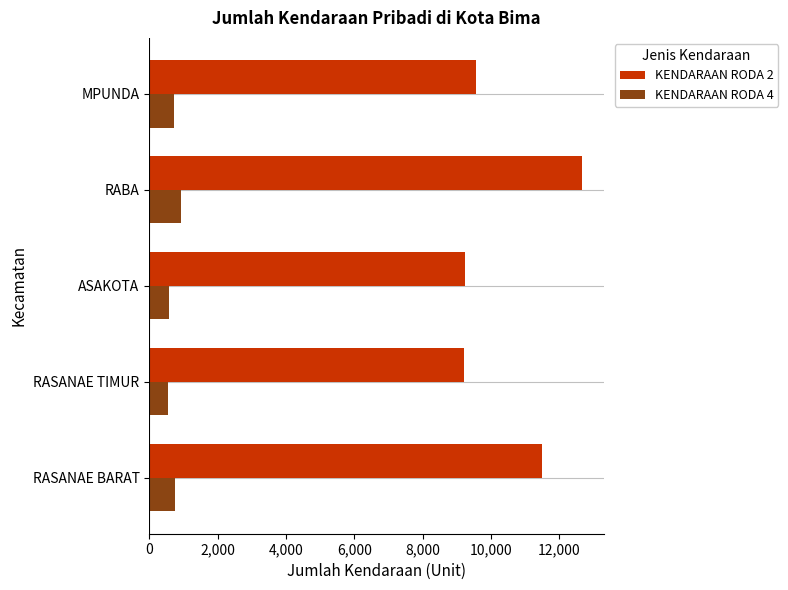

What is the greatest value displayed?

12670